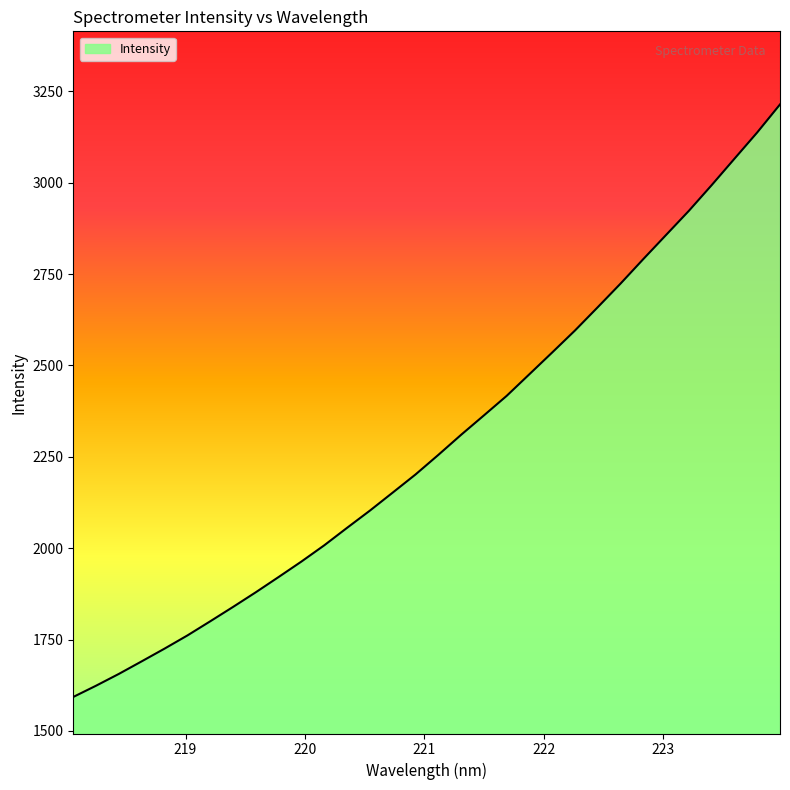

How many values are below 2255?

16